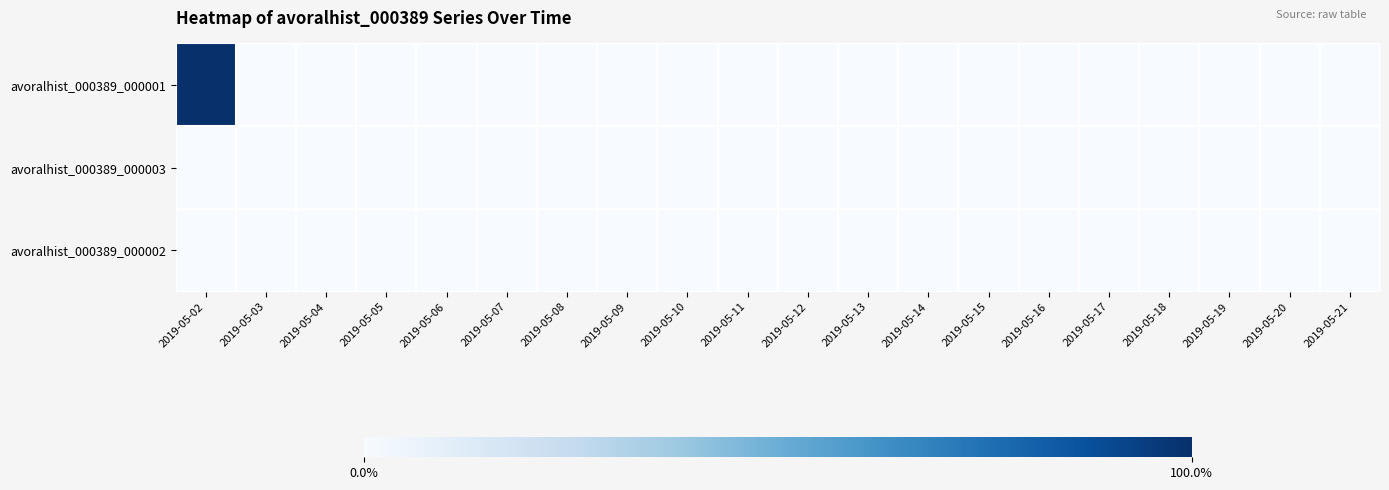

Which series changed the most between 2019-05-05 and 2019-05-09?

avoralhist_000389_000001